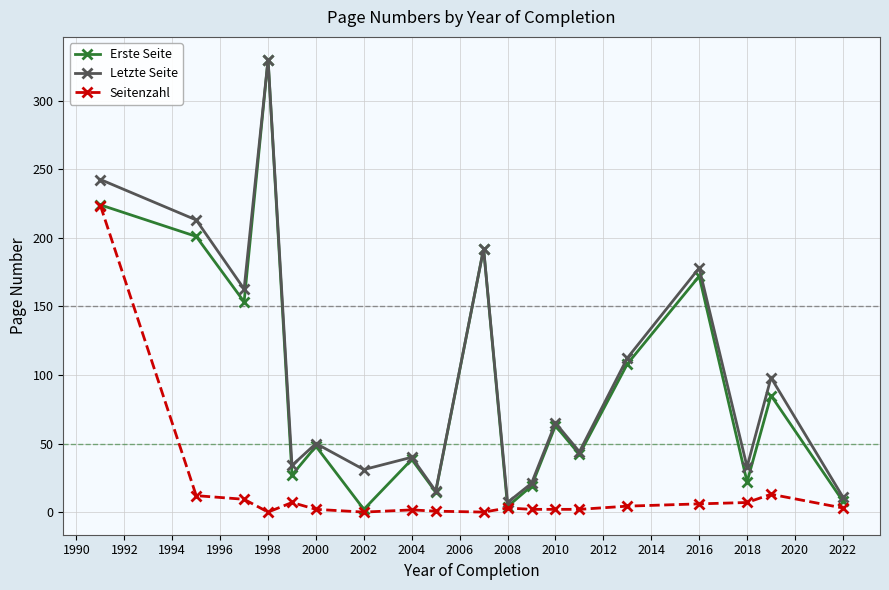

True or false: Seitenzahl has more than 1 points higher than both neighbors.

True